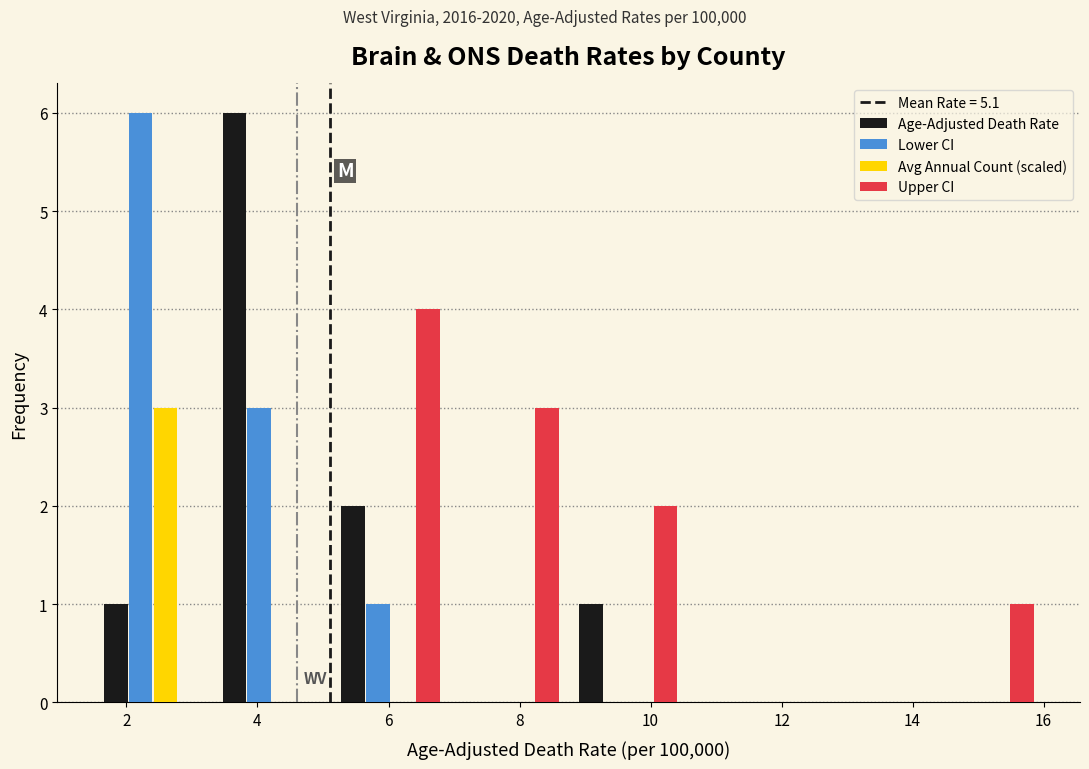

What is the height of the Lower CI bar covering 3.4 to 5.2 on the x-axis? Neither the bar edges nor the heights are printed on the chart, so give them approximately, as read against the axes.

3